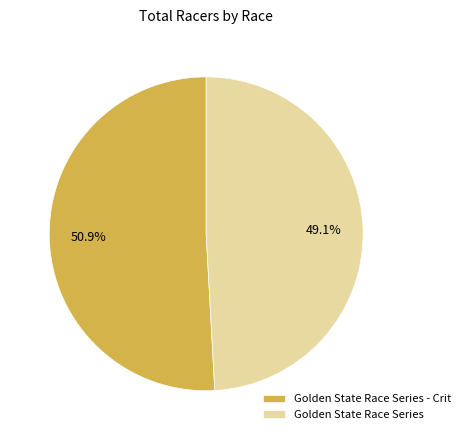

To the nearest percent, what percentage of the pie is Golden State Race Series - Crit?

51%